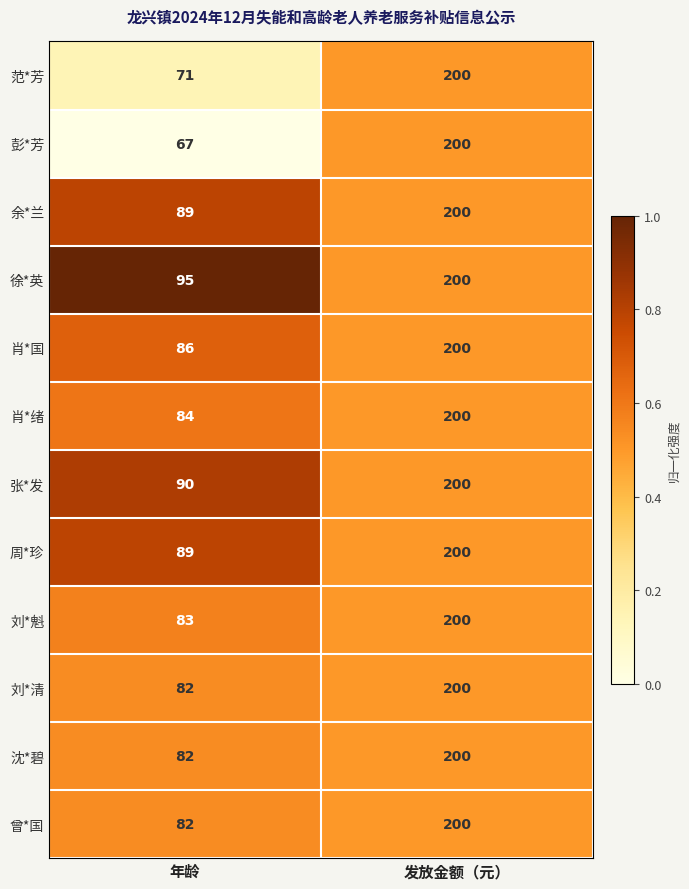

The 刘*清 series shows 82 at 年龄. True or false?

True